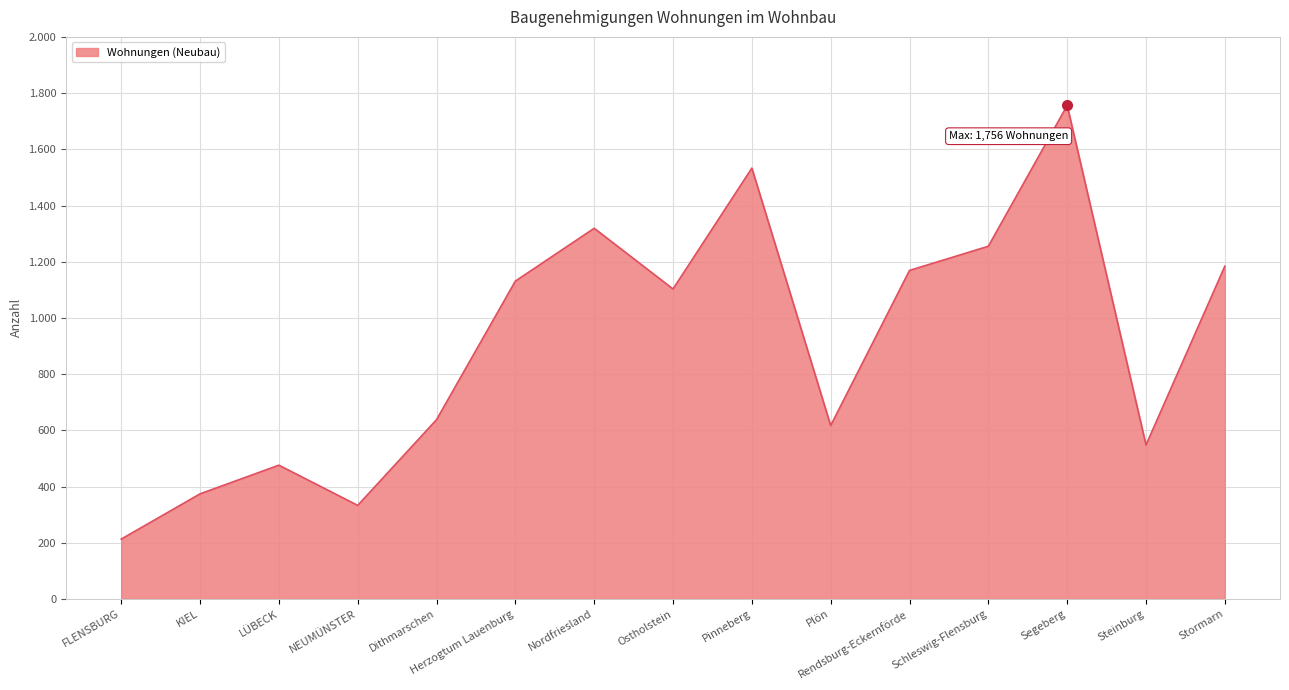

Where does the data first go above 1103?

Herzogtum Lauenburg